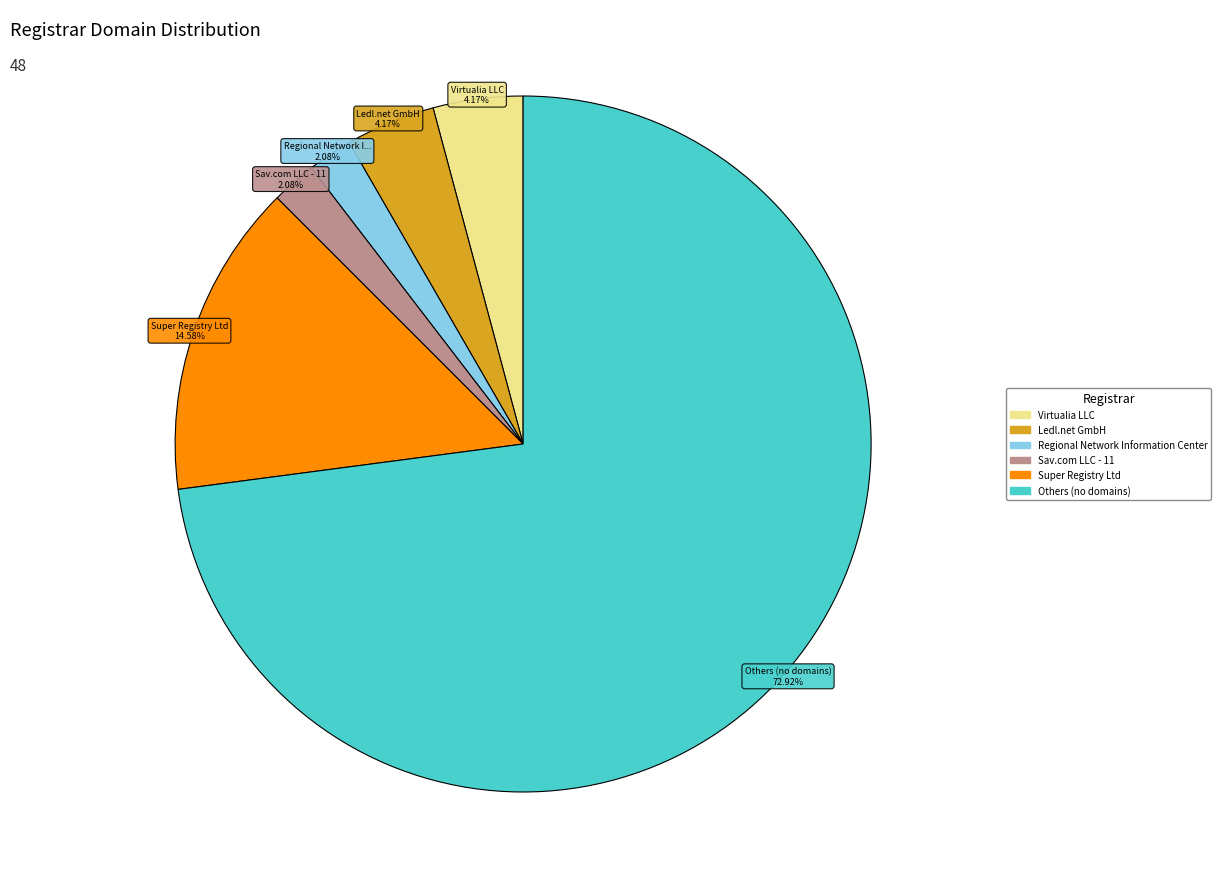

Is there a majority slice in this chart?

Yes